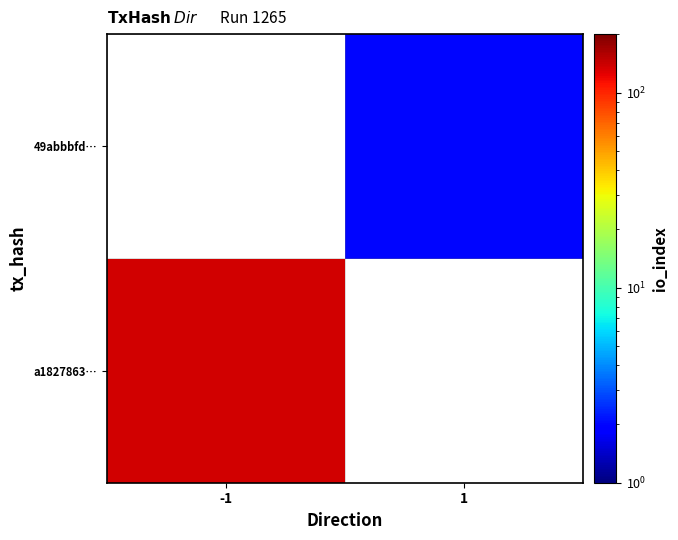

Is it true that a1827863… equals 45.5 at -1?

False